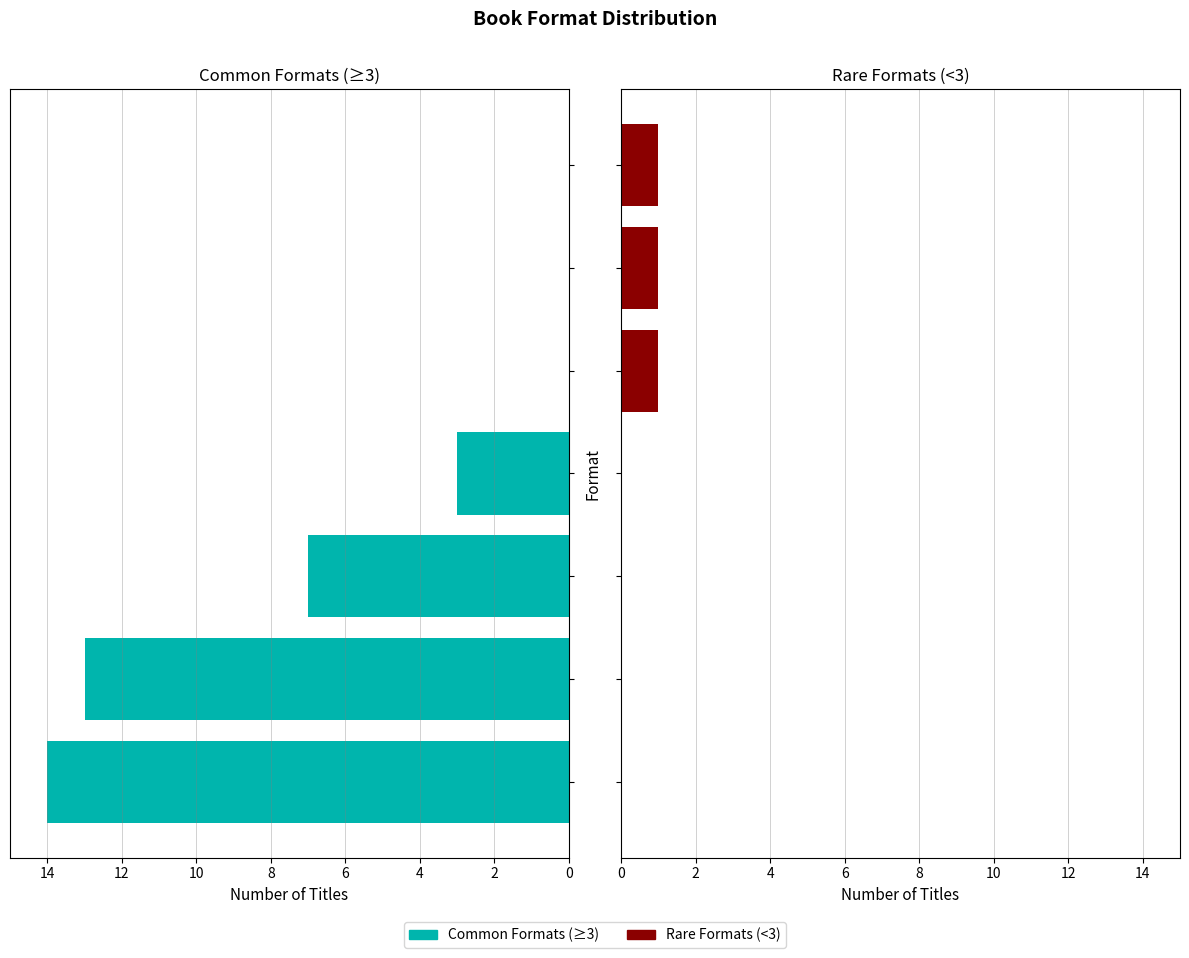

How many values in the Common Formats (≥3) series are below 3?

3